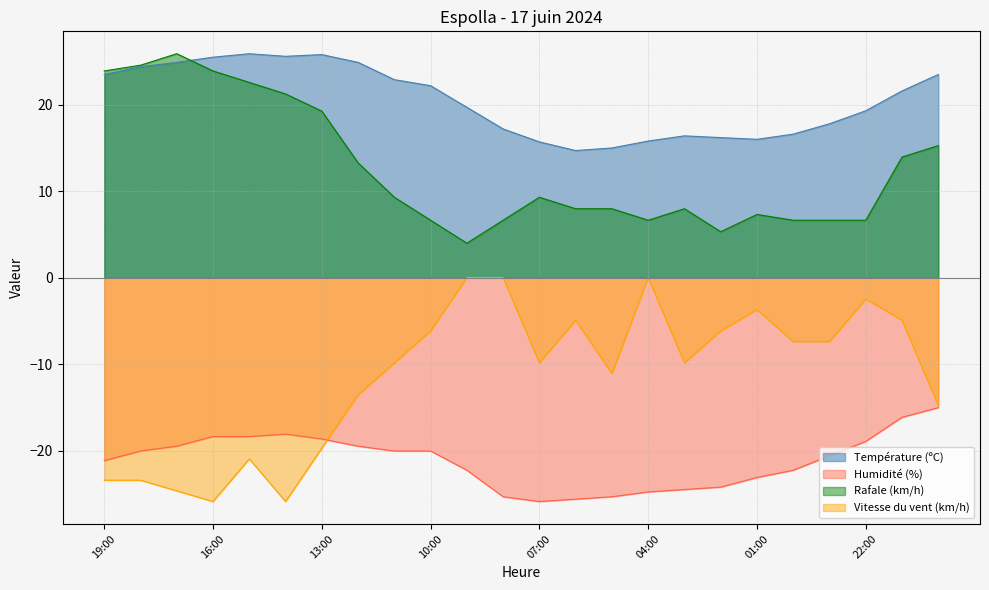

What is the spread (max minus min) of values at 17:00?

50.6